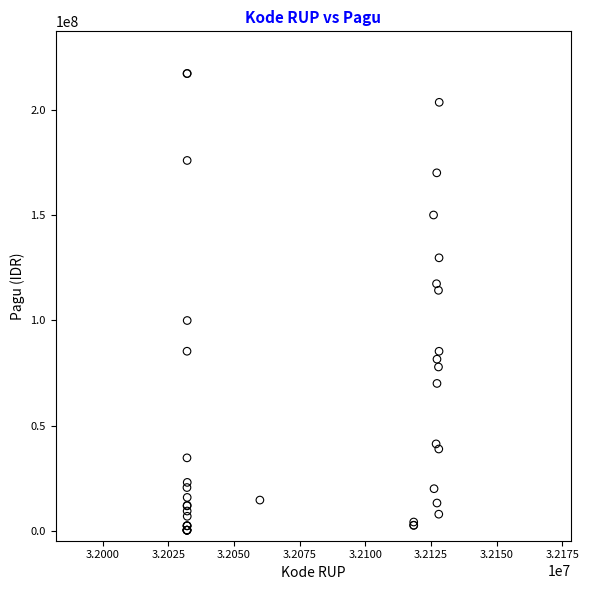

What Y value in the scatter plot is closest to 108830000?

114296000